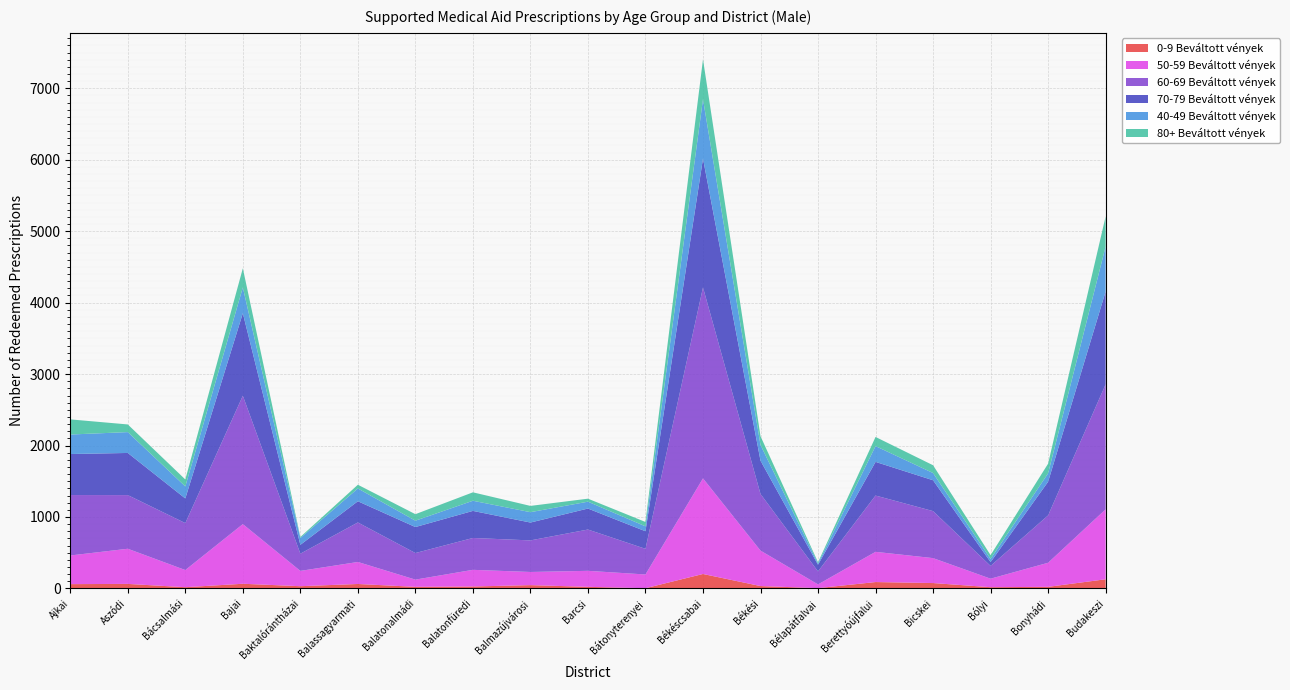

Reading left to right, extract all data points from this chart.

0-9 Beváltott vények: Ajkai=60.0	Aszódi=63.0	Bácsalmási=17.0	Bajai=65.0	Baktalórántházai=31.0	Balassagyarmati=62.0	Balatonalmádi=22.0	Balatonfüredi=27.0	Balmazújvárosi=46.0	Barcsi=22.0	Bátonyterenyei=3.0	Békéscsabai=202.0	Békési=33.0	Bélapátfalvai=4.0	Berettyóújfalui=89.0	Bicskei=75.0	Bólyi=17.0	Bonyhádi=22.0	Budakeszi=128.0
50-59 Beváltott vények: Ajkai=401.0	Aszódi=492.0	Bácsalmási=240.0	Bajai=835.0	Baktalórántházai=214.0	Balassagyarmati=308.0	Balatonalmádi=101.0	Balatonfüredi=233.0	Balmazújvárosi=184.0	Barcsi=224.0	Bátonyterenyei=192.0	Békéscsabai=1338.0	Békési=496.0	Bélapátfalvai=52.0	Berettyóújfalui=423.0	Bicskei=349.0	Bólyi=119.0	Bonyhádi=337.0	Budakeszi=979.0
60-69 Beváltott vények: Ajkai=846.0	Aszódi=751.0	Bácsalmási=657.0	Bajai=1797.0	Baktalórántházai=241.0	Balassagyarmati=553.0	Balatonalmádi=372.0	Balatonfüredi=446.0	Balmazújvárosi=442.0	Barcsi=578.0	Bátonyterenyei=359.0	Békéscsabai=2673.0	Békési=793.0	Bélapátfalvai=182.0	Berettyóújfalui=788.0	Bicskei=658.0	Bólyi=179.0	Bonyhádi=663.0	Budakeszi=1749.0
70-79 Beváltott vények: Ajkai=574.0	Aszódi=590.0	Bácsalmási=345.0	Bajai=1155.0	Baktalórántházai=124.0	Balassagyarmati=297.0	Balatonalmádi=364.0	Balatonfüredi=379.0	Balmazújvárosi=250.0	Barcsi=294.0	Bátonyterenyei=246.0	Békéscsabai=1804.0	Békési=466.0	Bélapátfalvai=93.0	Berettyóújfalui=471.0	Bicskei=432.0	Bólyi=53.0	Bonyhádi=471.0	Budakeszi=1300.0
40-49 Beváltott vények: Ajkai=273.0	Aszódi=292.0	Bácsalmási=168.0	Bajai=361.0	Baktalórántházai=96.0	Balassagyarmati=179.0	Balatonalmádi=89.0	Balatonfüredi=142.0	Balmazújvárosi=145.0	Barcsi=96.0	Bátonyterenyei=69.0	Békéscsabai=831.0	Békési=220.0	Bélapátfalvai=18.0	Berettyóújfalui=221.0	Bicskei=101.0	Bólyi=45.0	Bonyhádi=118.0	Budakeszi=629.0
80+ Beváltott vények: Ajkai=212.0	Aszódi=107.0	Bácsalmási=98.0	Bajai=268.0	Baktalórántházai=14.0	Balassagyarmati=52.0	Balatonalmádi=91.0	Balatonfüredi=118.0	Balmazújvárosi=88.0	Barcsi=42.0	Bátonyterenyei=61.0	Békéscsabai=558.0	Békési=123.0	Bélapátfalvai=17.0	Berettyóújfalui=128.0	Bicskei=109.0	Bólyi=53.0	Bonyhádi=135.0	Budakeszi=421.0